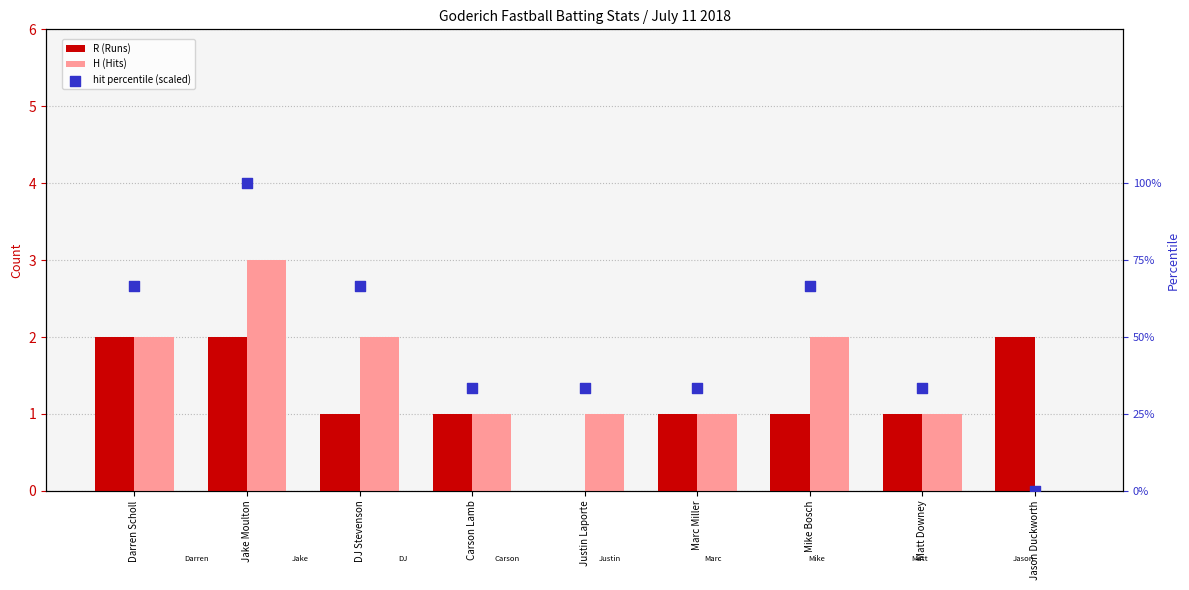

At which category is the sum across all series the highest?

Jake Moulton